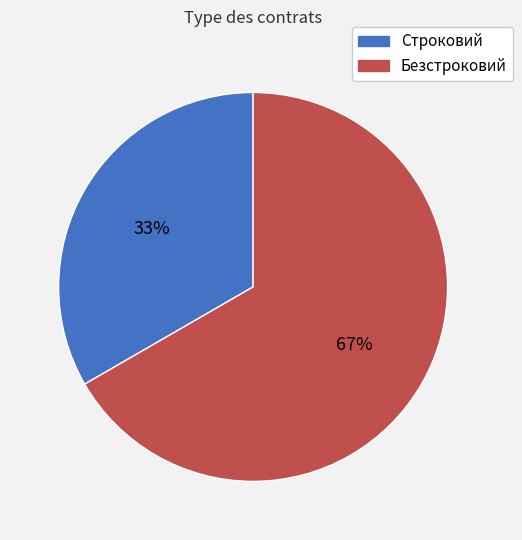

To the nearest percent, what is the average slice percentage?

50%